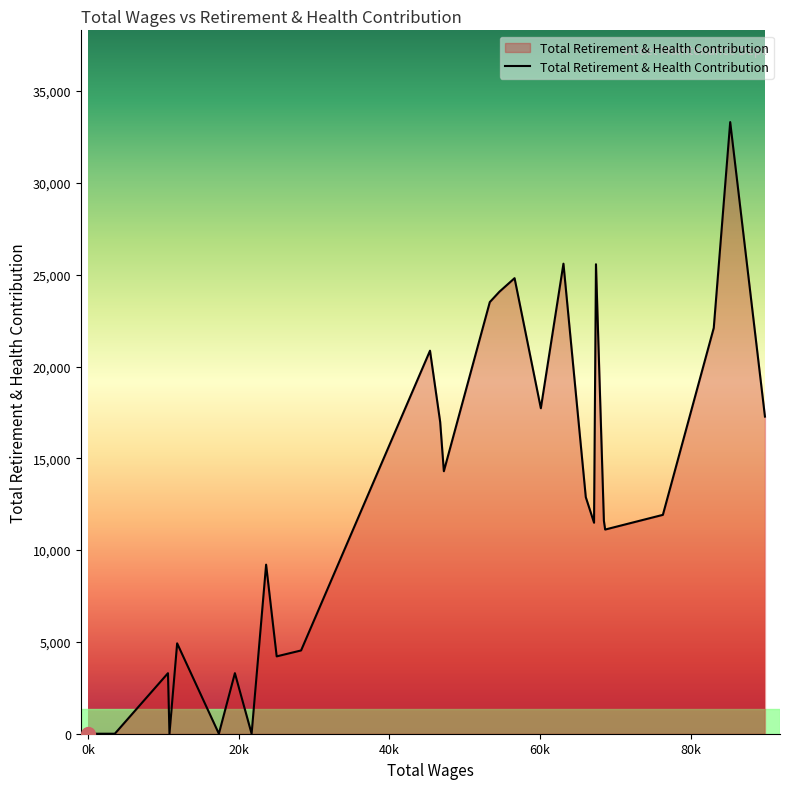

What is the greatest value displayed?

33314